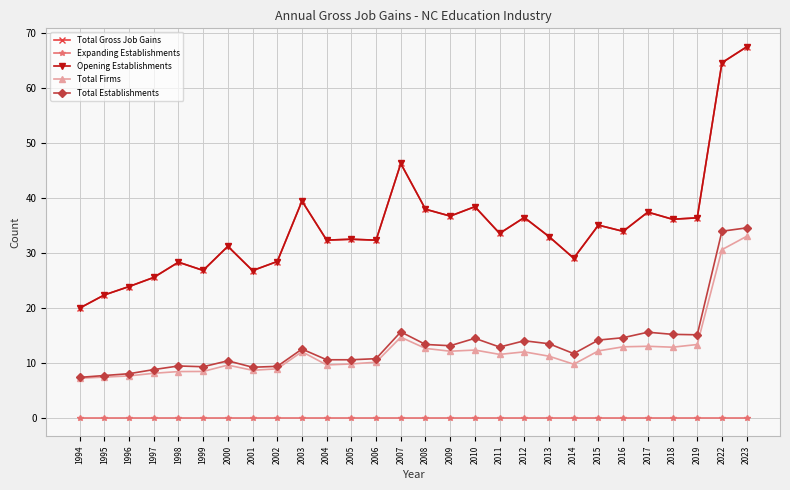

True or false: Total Firms has a value of 13.3 at 2019.

True